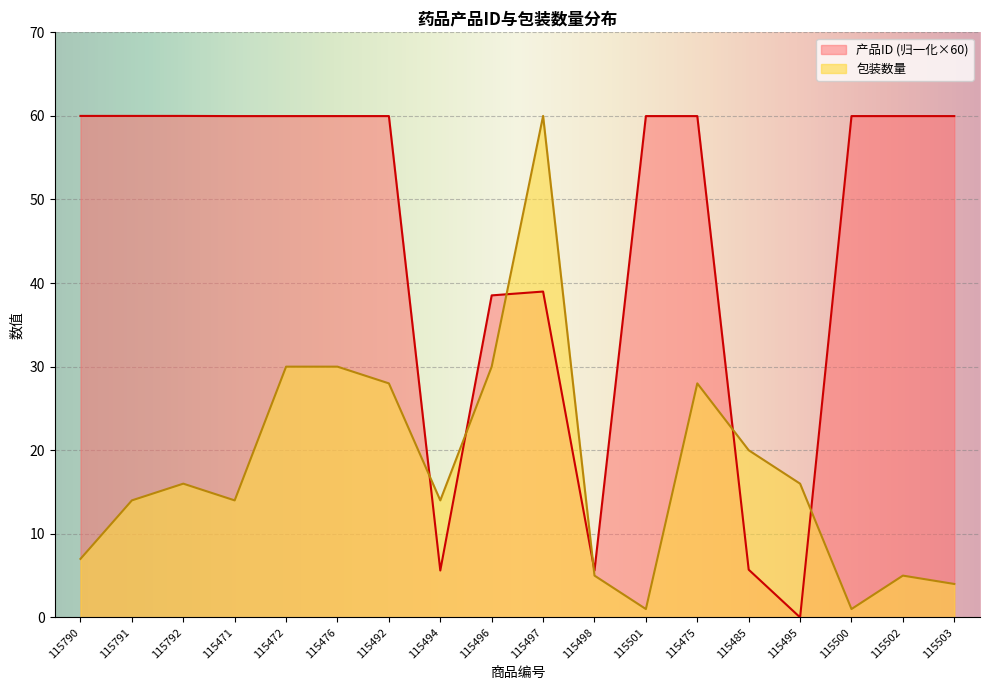

Read the 产品ID value at 115496.

38.5